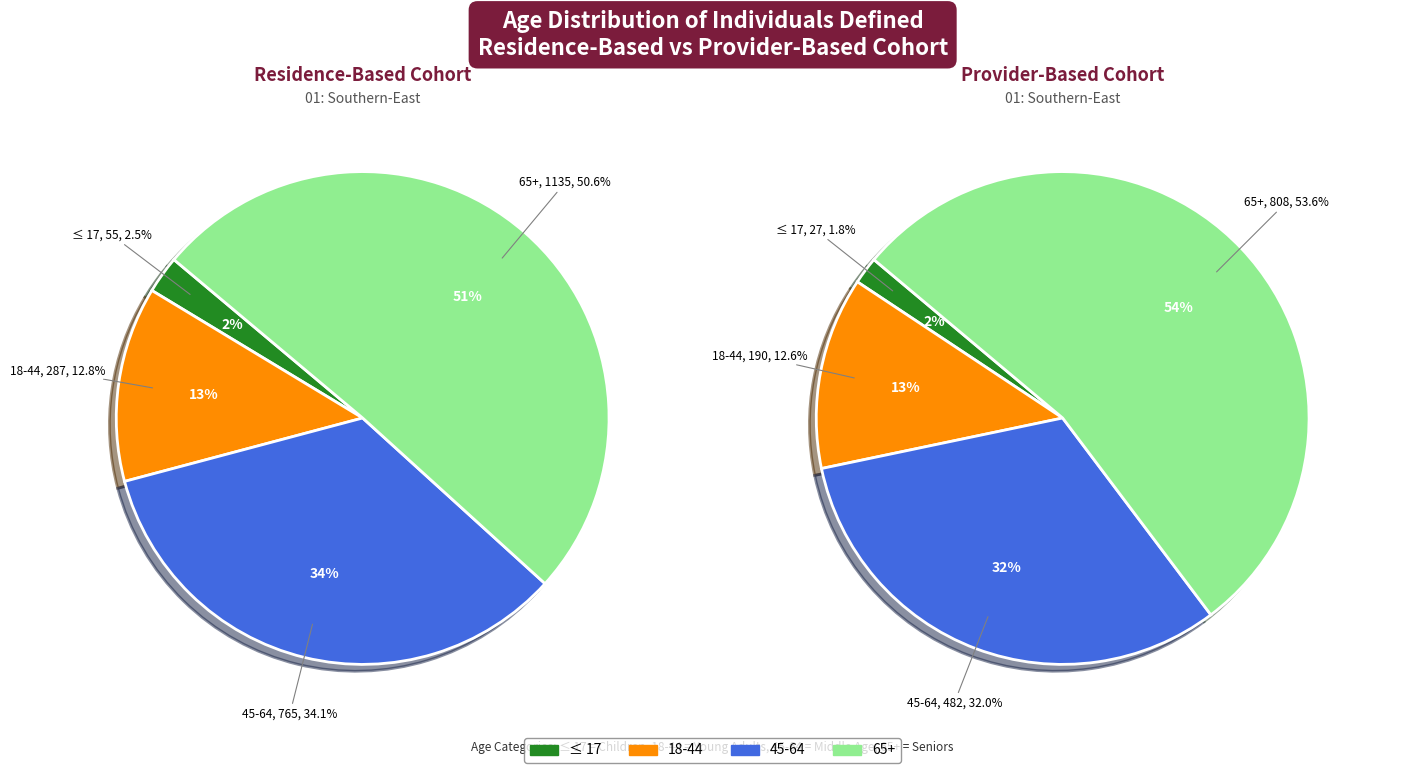

Does 10 account for over 50% of the chart?

No